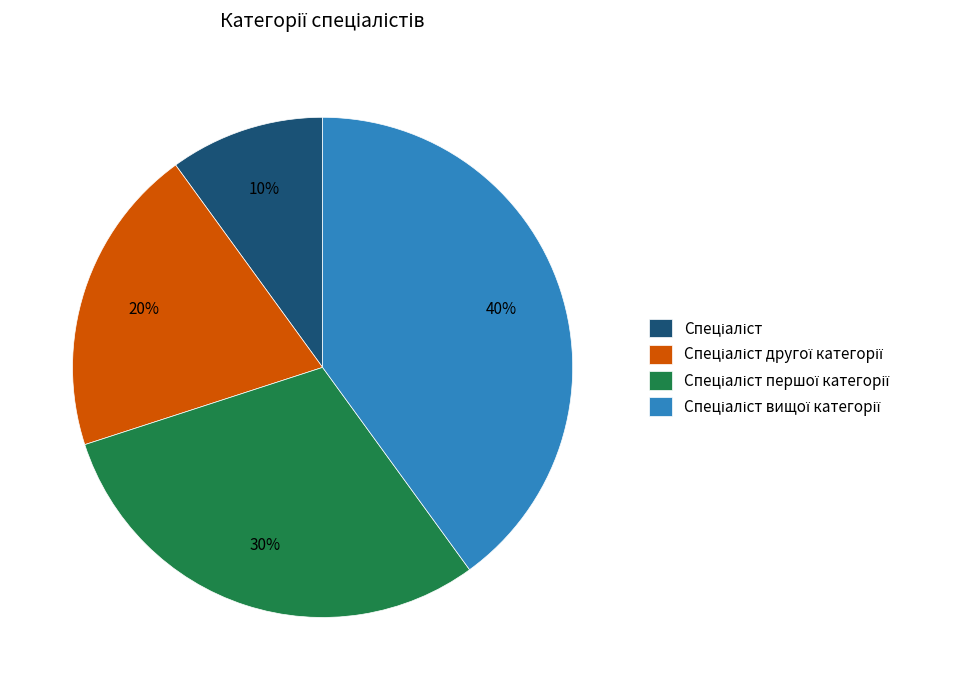

To the nearest percent, what is the average slice percentage?

25%